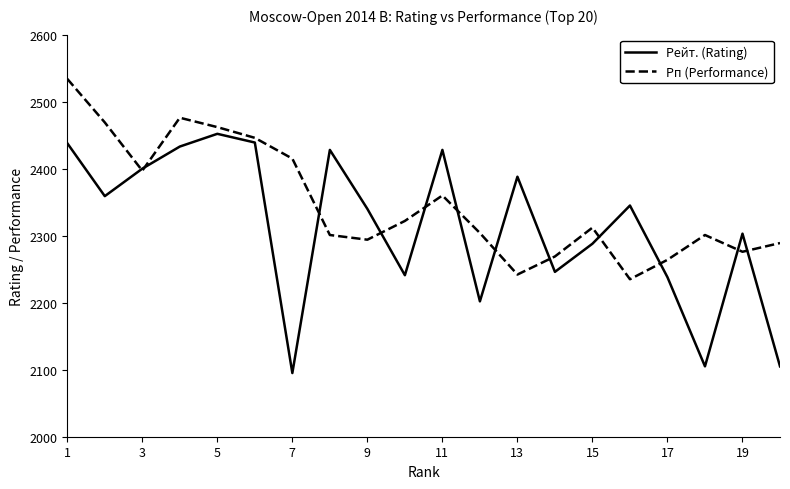

What is the lowest value of the Рейт. (Rating) series?

2095